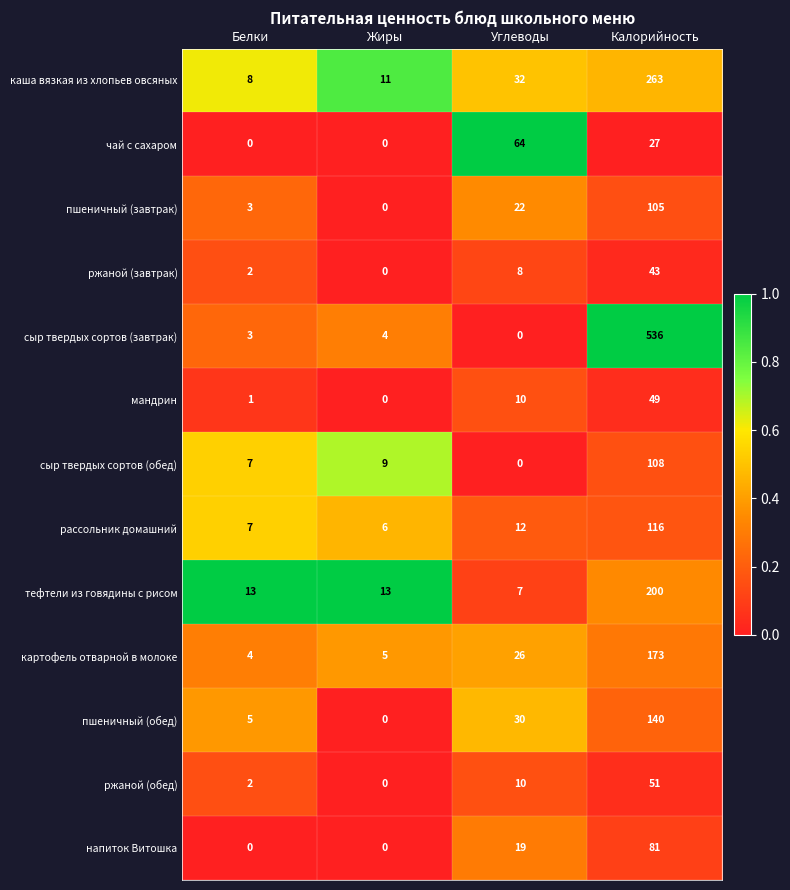

Which category has the highest value in the напиток Витошка series?

Калорийность